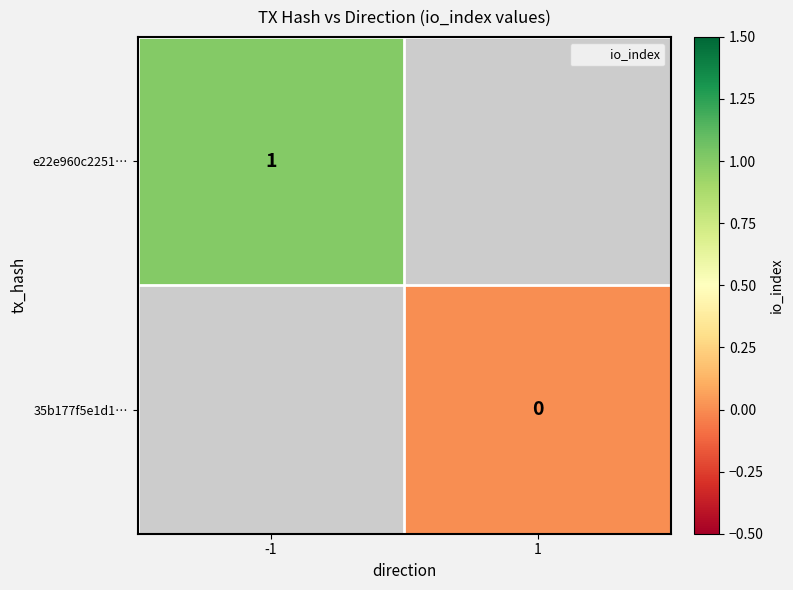

True or false: e22e960c2251… has a value of 1.0 at -1.

True